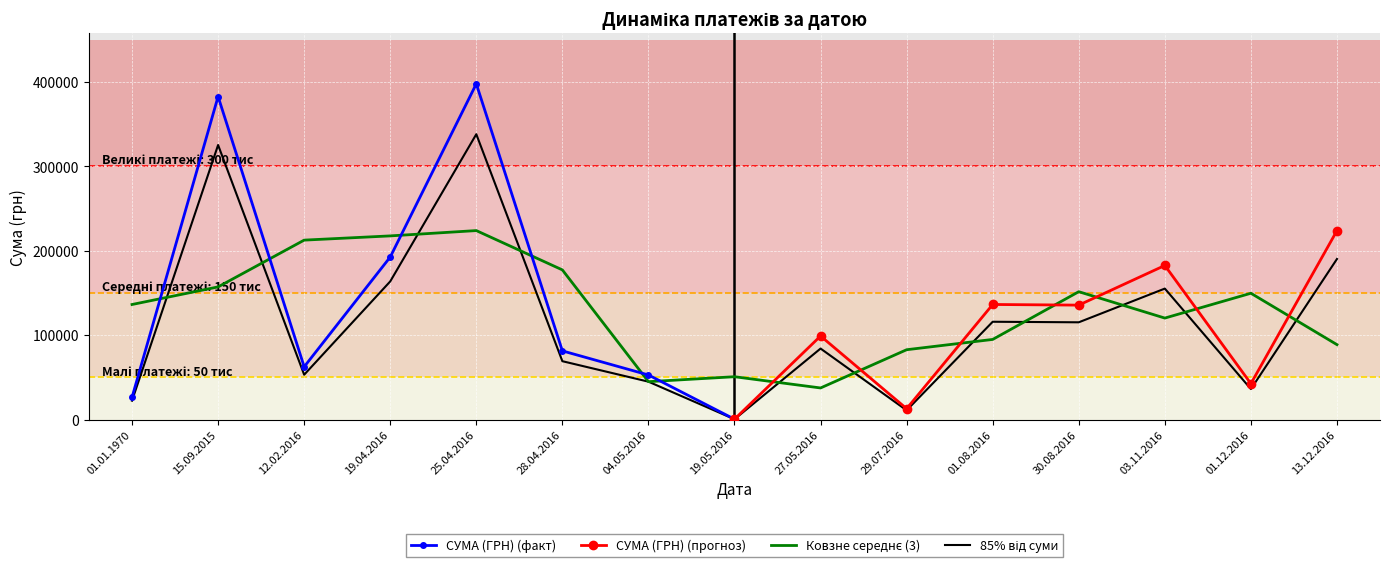

Rank the categories by value from highest to lowest.

25.04.2016, 15.09.2015, 13.12.2016, 19.04.2016, 03.11.2016, 01.08.2016, 30.08.2016, 27.05.2016, 28.04.2016, 12.02.2016, 04.05.2016, 01.12.2016, 01.01.1970, 29.07.2016, 19.05.2016